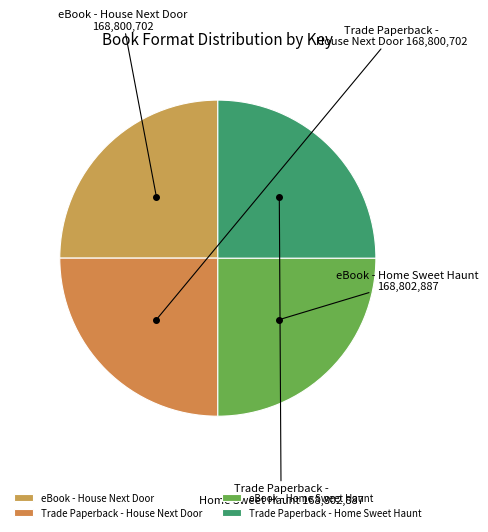

Is it true that eBook - Home Sweet Haunt is 25% of the pie?

True